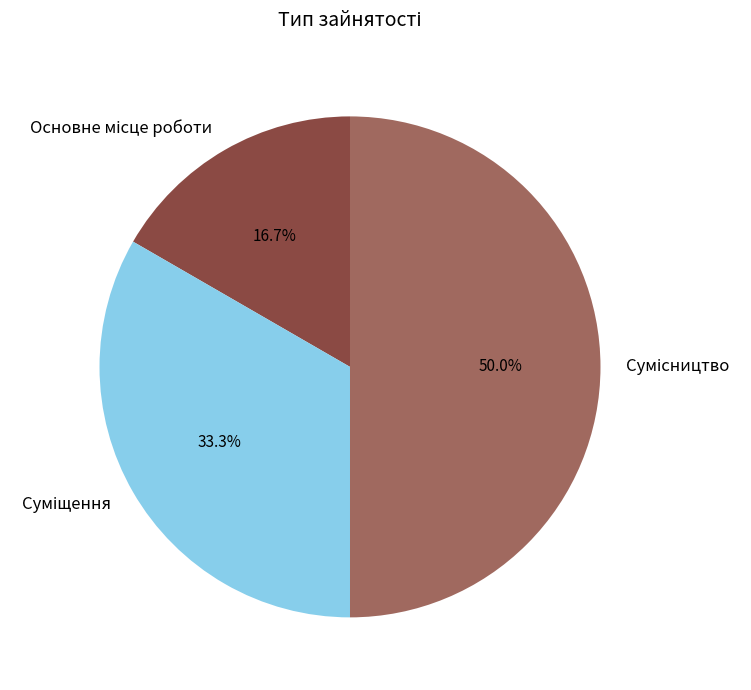

Which has a higher value, Основне місце роботи or Сумісництво?

Сумісництво